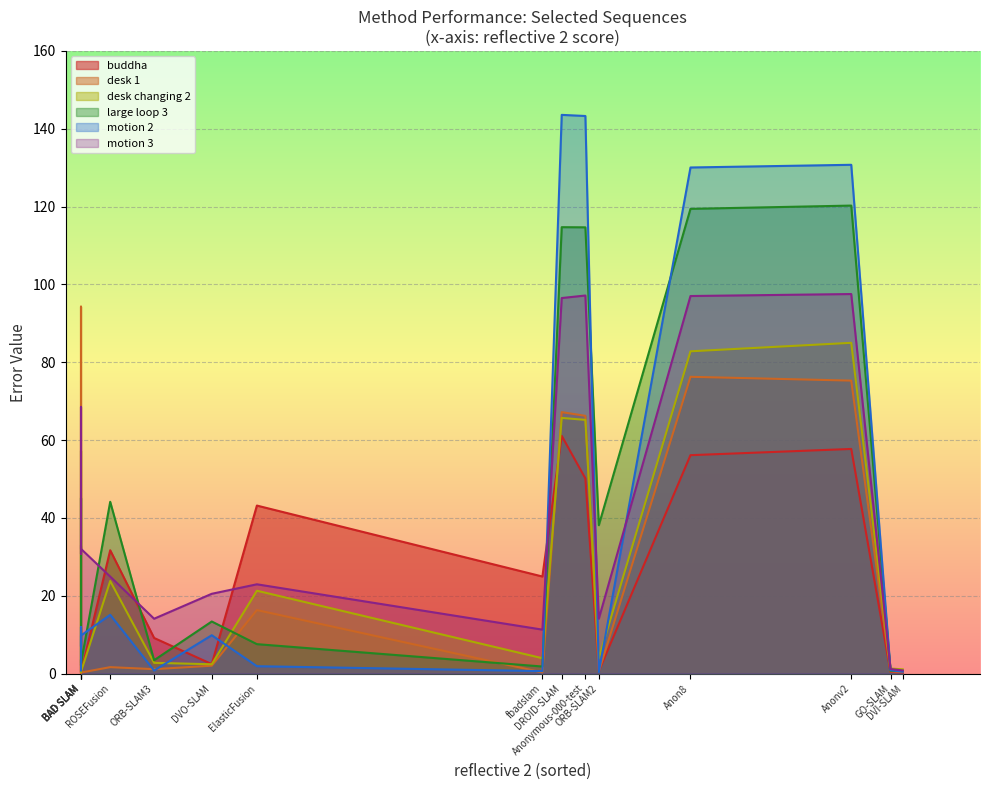

What are all the series names shown in the legend?

buddha, desk 1, desk changing 2, large loop 3, motion 2, motion 3